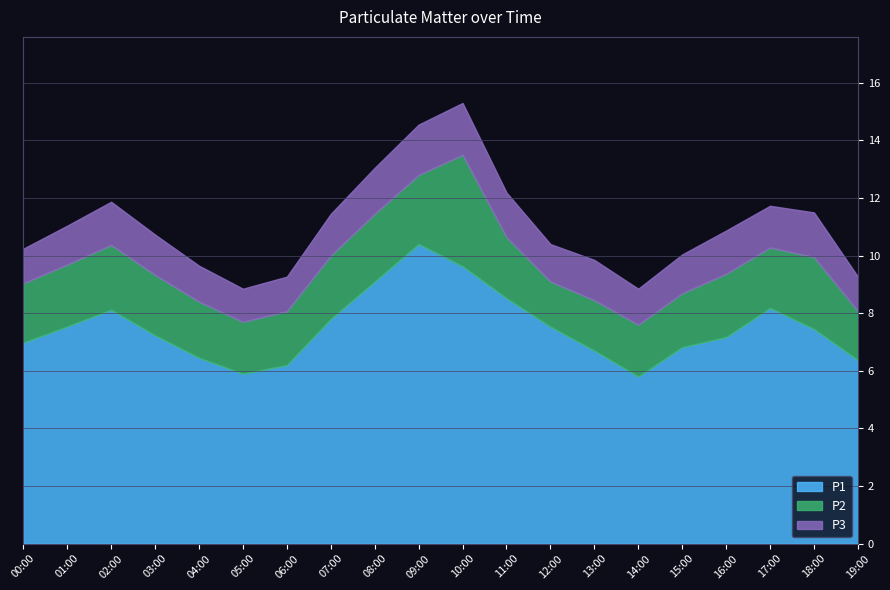

What is the label of the 1st point from the left?

00:00